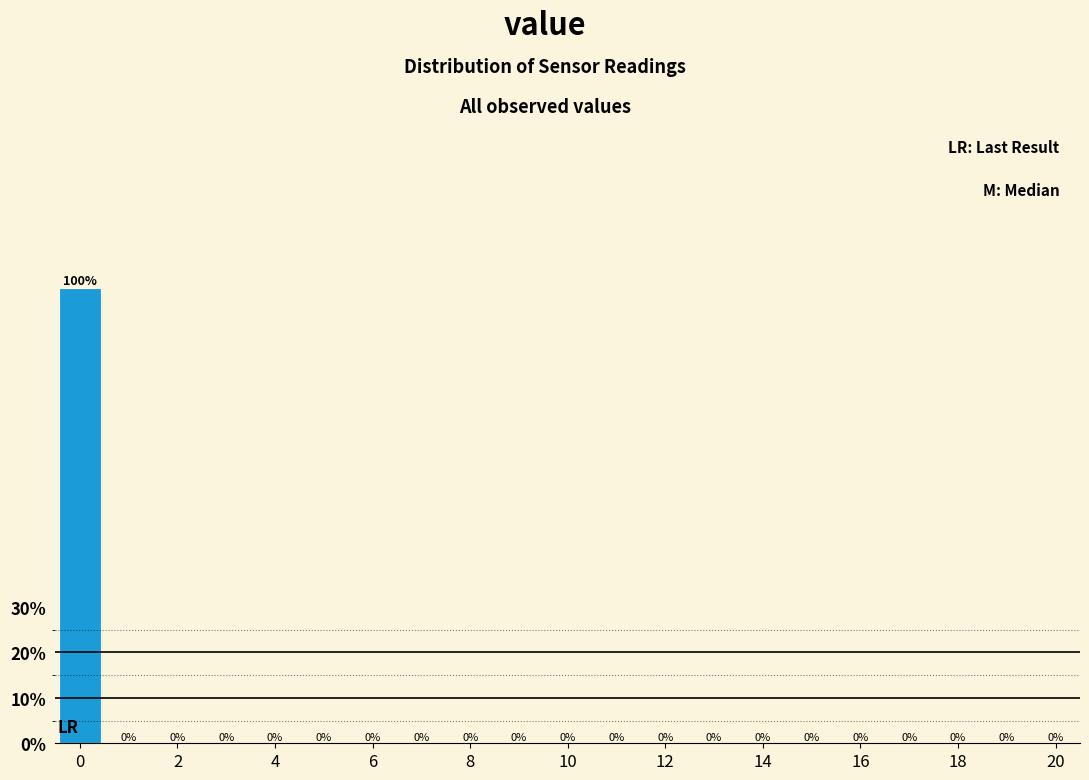

Reading left to right, transcribe this chart: for each bar, give the range it covers on the x-axis and its height. The bar edges are not printed on the chart, so give them approximately, as read against the axis.

-0.5 to 0.5: 100
0.5 to 1.5: 0
1.5 to 2.5: 0
2.5 to 3.5: 0
3.5 to 4.5: 0
4.5 to 5.5: 0
5.5 to 6.5: 0
6.5 to 7.5: 0
7.5 to 8.5: 0
8.5 to 9.5: 0
9.5 to 10.5: 0
10.5 to 11.5: 0
11.5 to 12.5: 0
12.5 to 13.5: 0
13.5 to 14.5: 0
14.5 to 15.5: 0
15.5 to 16.5: 0
16.5 to 17.5: 0
17.5 to 18.5: 0
18.5 to 19.5: 0
19.5 to 20.5: 0